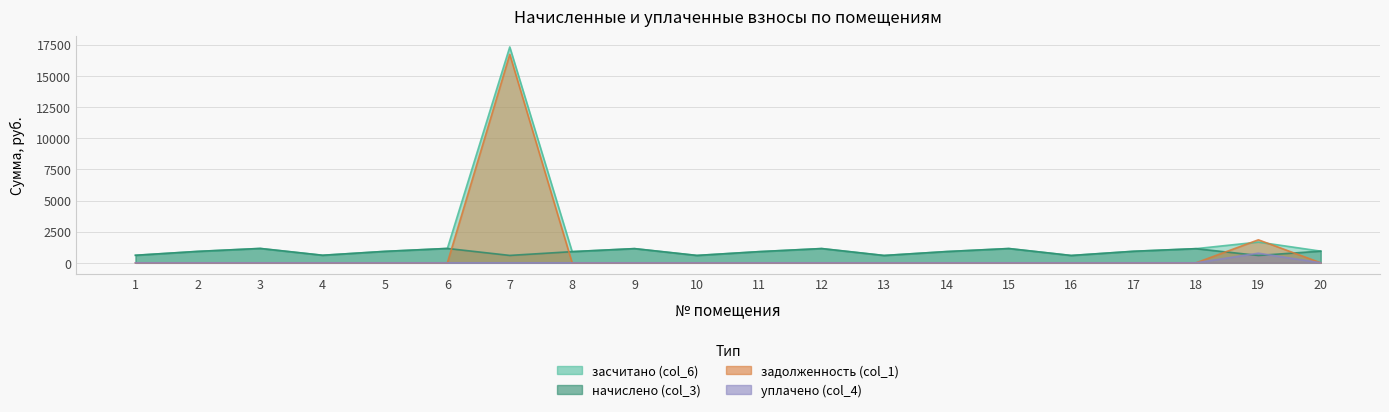

The value of уплачено (col_4) at 9 is 0.0. True or false?

True